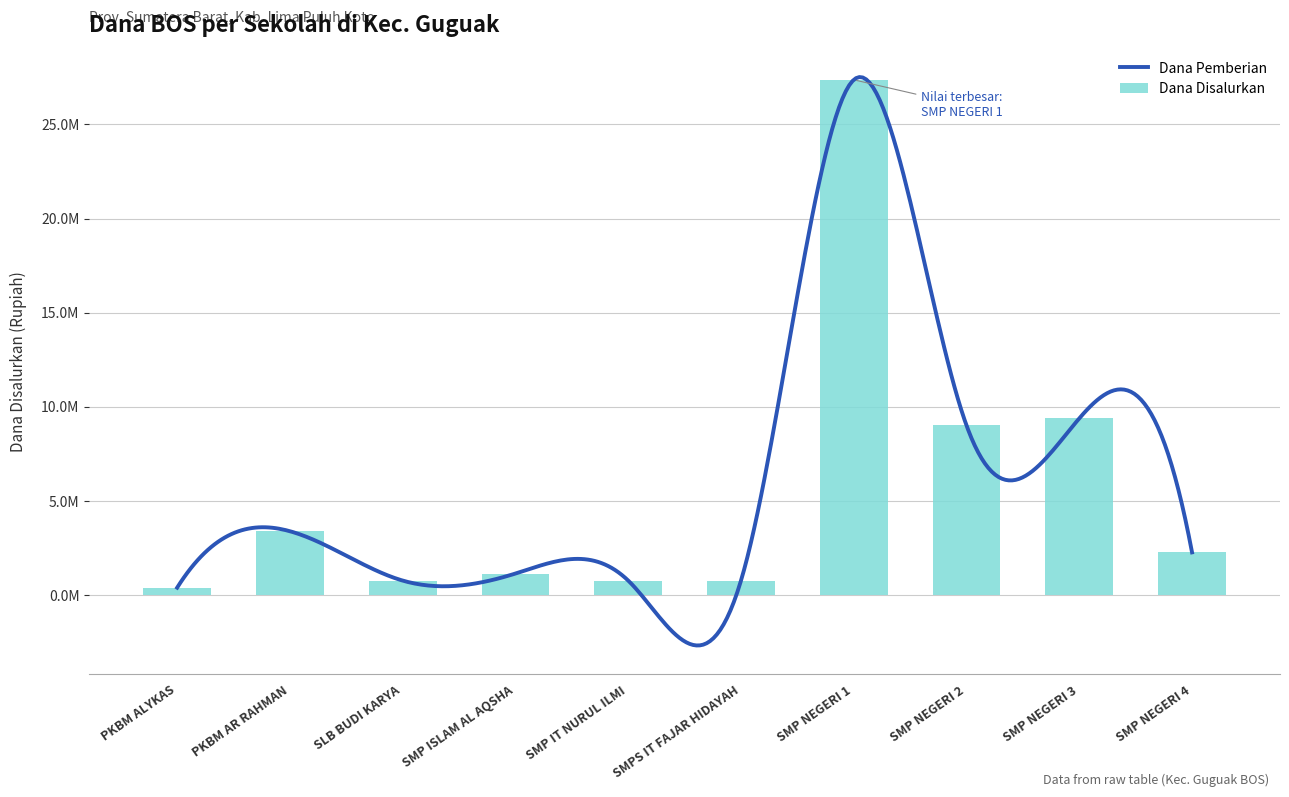

Which has a higher value, SMP NEGERI 1 or SMP IT NURUL ILMI?

SMP NEGERI 1